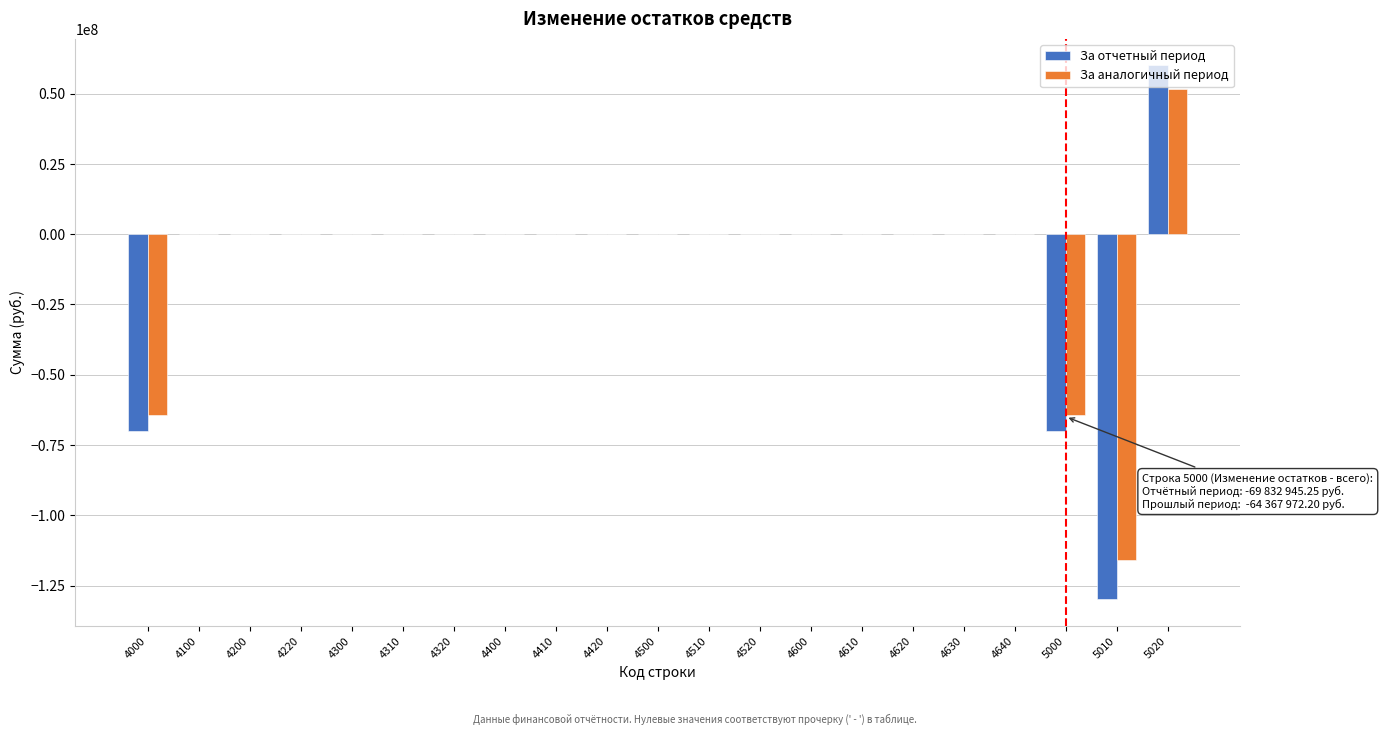

What is the sum of all За отчетный период values?

-209499730.4